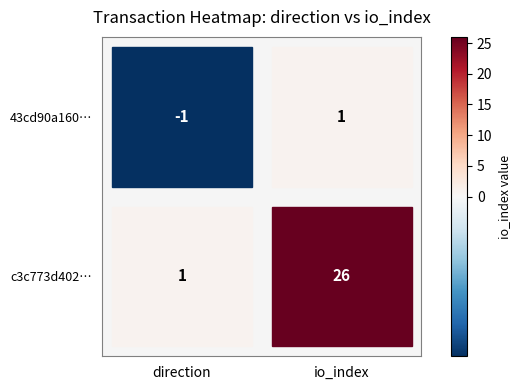

At how many categories does at least one series exceed 4?

1